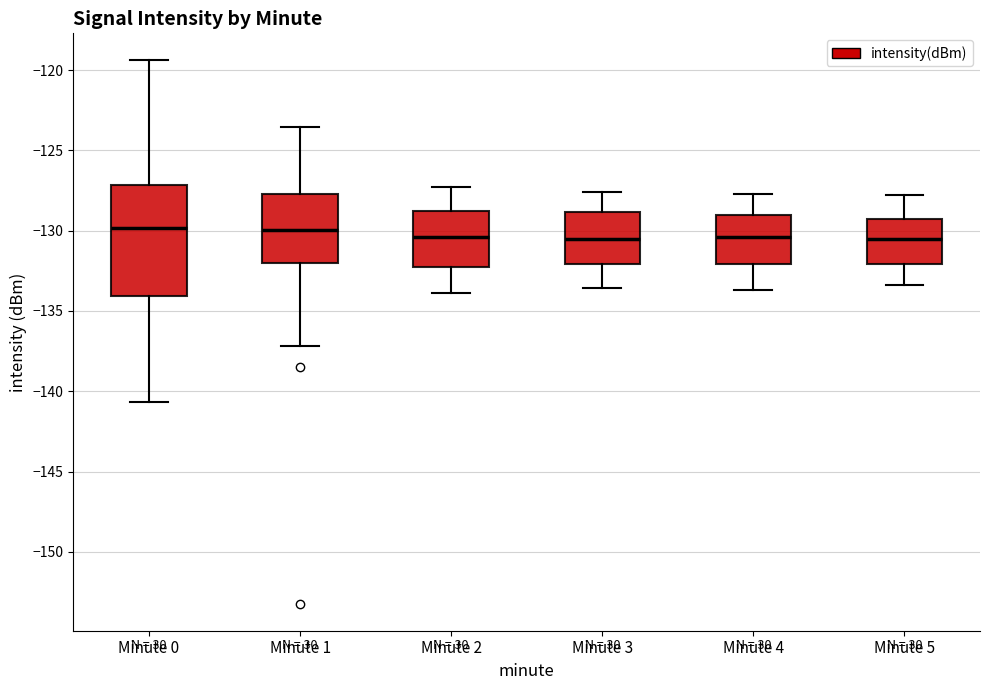

Where is the lower edge of the box for Minute 3 on the y-axis? The values are not printed on the chart, so give them approximately, as read against the axis.

-132.0